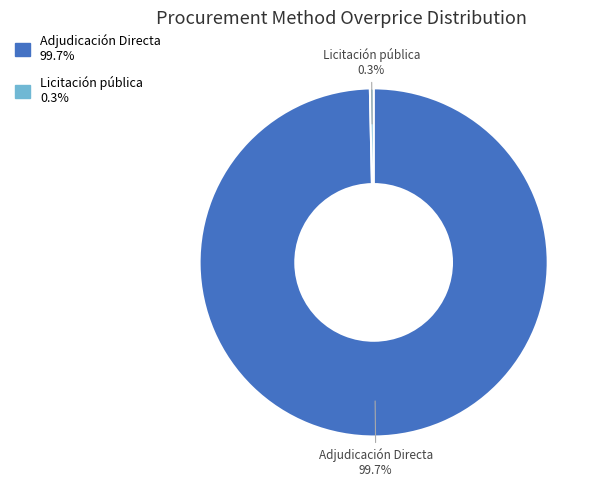

How many segments does this pie chart have?

2